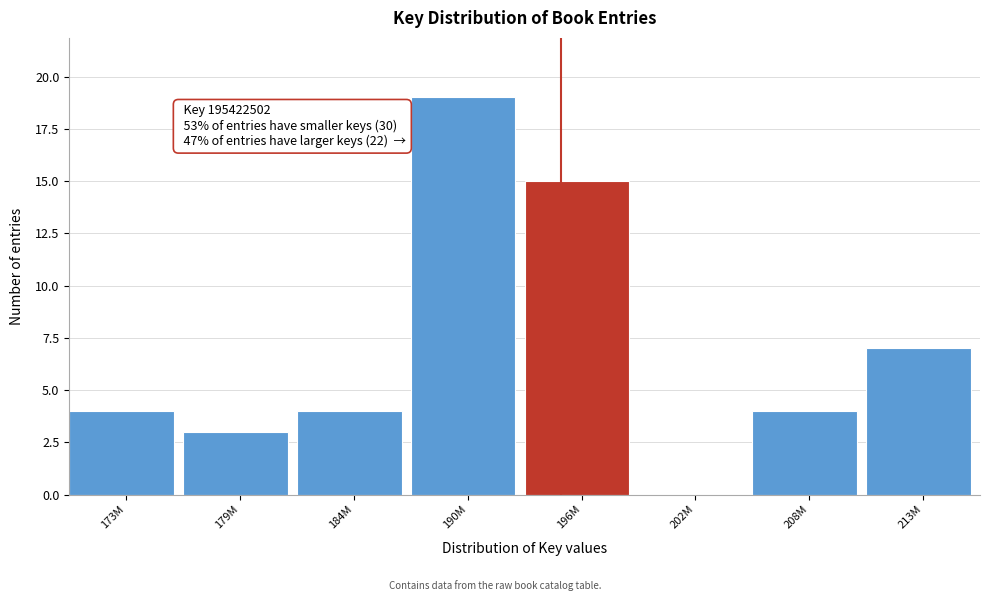

Reading left to right, list all the values displayed in this chart.

173M=4	179M=3	184M=4	190M=19	196M=15	202M=0	208M=4	213M=7